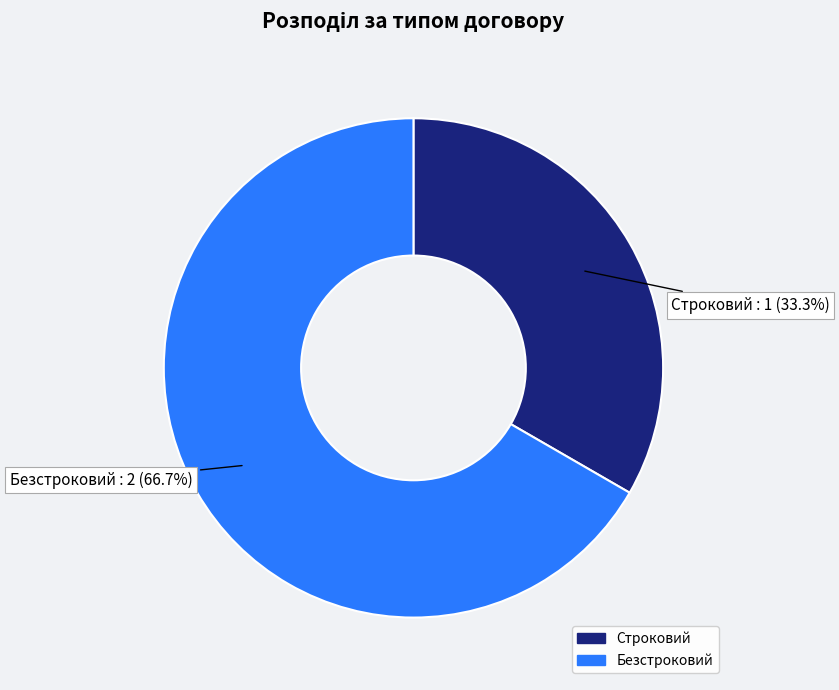

To the nearest percent, what is the combined percentage of Безстроковий and Строковий?

100%